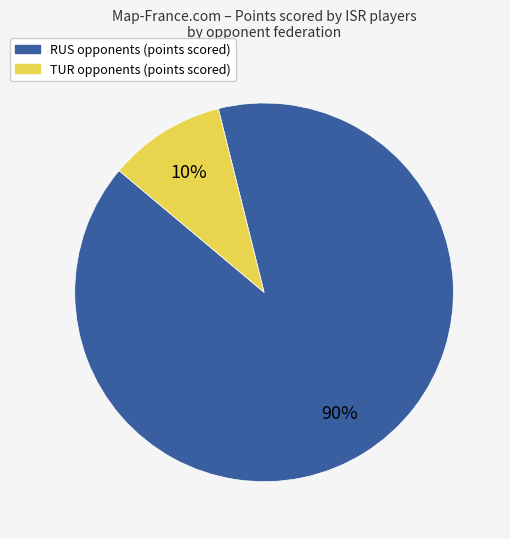

Is there any slice that represents more than half of the pie?

Yes